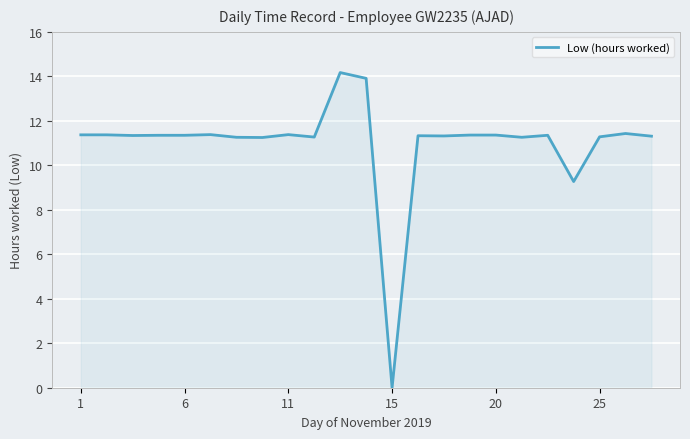

What is the greatest value displayed?

14.2